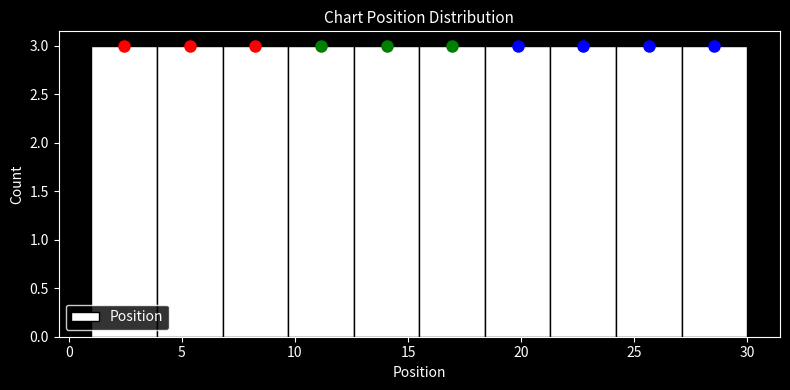

Reading left to right, list every bar in this chart as the range it spans on the x-axis followed by its height. Neither the bar edges nor the heights are printed on the chart, so give them approximately, as read against the axes.

1.0 to 3.9: 3
3.9 to 6.8: 3
6.8 to 9.7: 3
9.7 to 12.6: 3
12.6 to 15.5: 3
15.5 to 18.4: 3
18.4 to 21.3: 3
21.3 to 24.2: 3
24.2 to 27.1: 3
27.1 to 30.0: 3